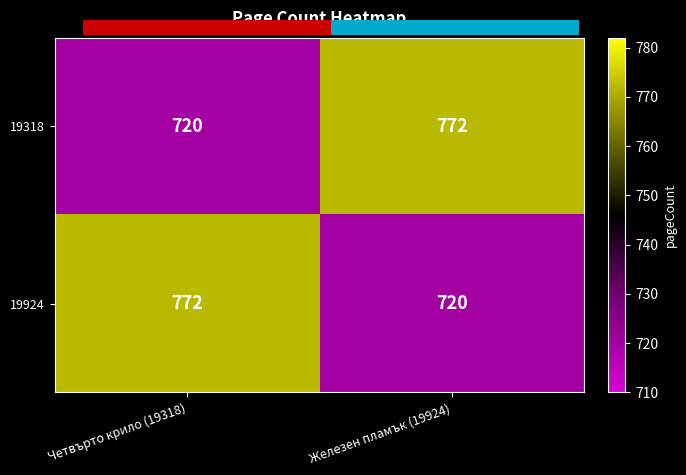

Reading right to left, transcribe all the data shown in this chart.

19318: Железен пламък (19924)=772	Четвърто крило (19318)=720
19924: Железен пламък (19924)=720	Четвърто крило (19318)=772